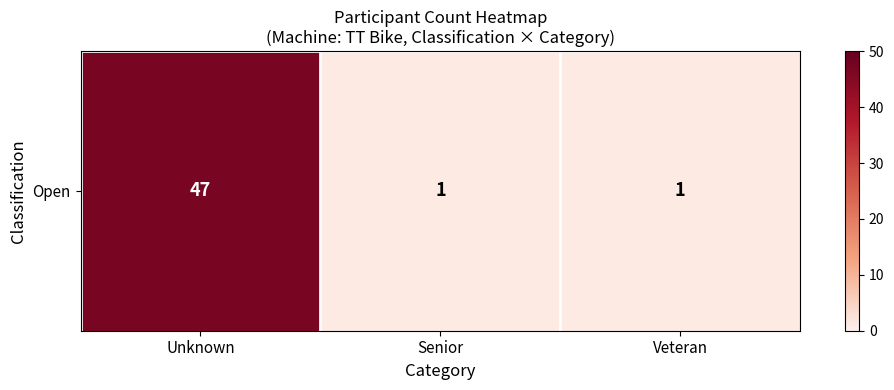

Reading left to right, transcribe all the data shown in this chart.

Unknown=47	Senior=1	Veteran=1